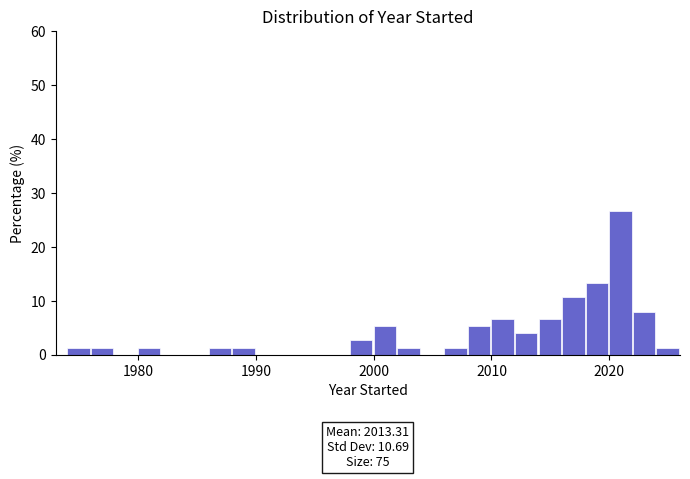

Around what value on the x-axis is the tallest bar? Give the approximate position of its centre, as read against the axis.

2021